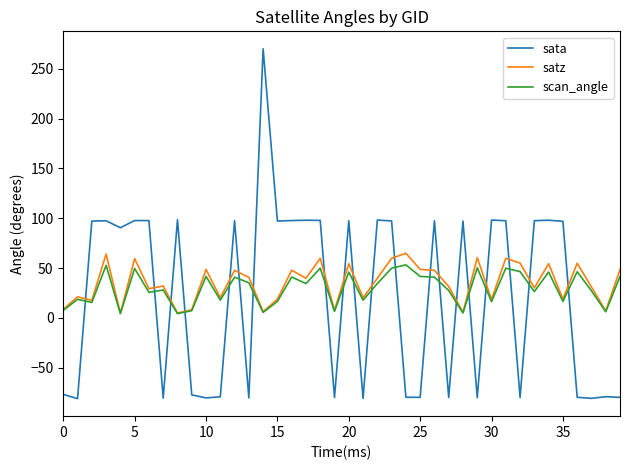

In sata, how many points are lower than both neighbors (excluding endpoints)?

13